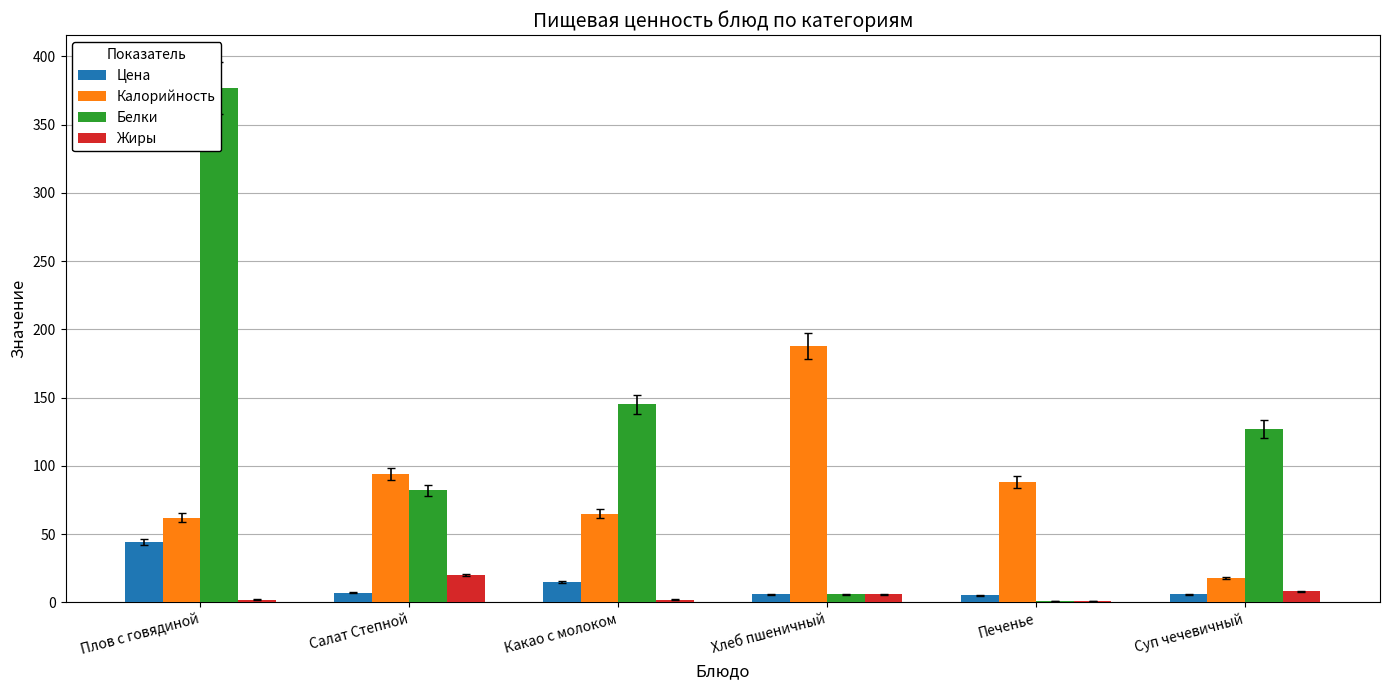

What is the spread (max minus min) of values at Салат Степной?

87